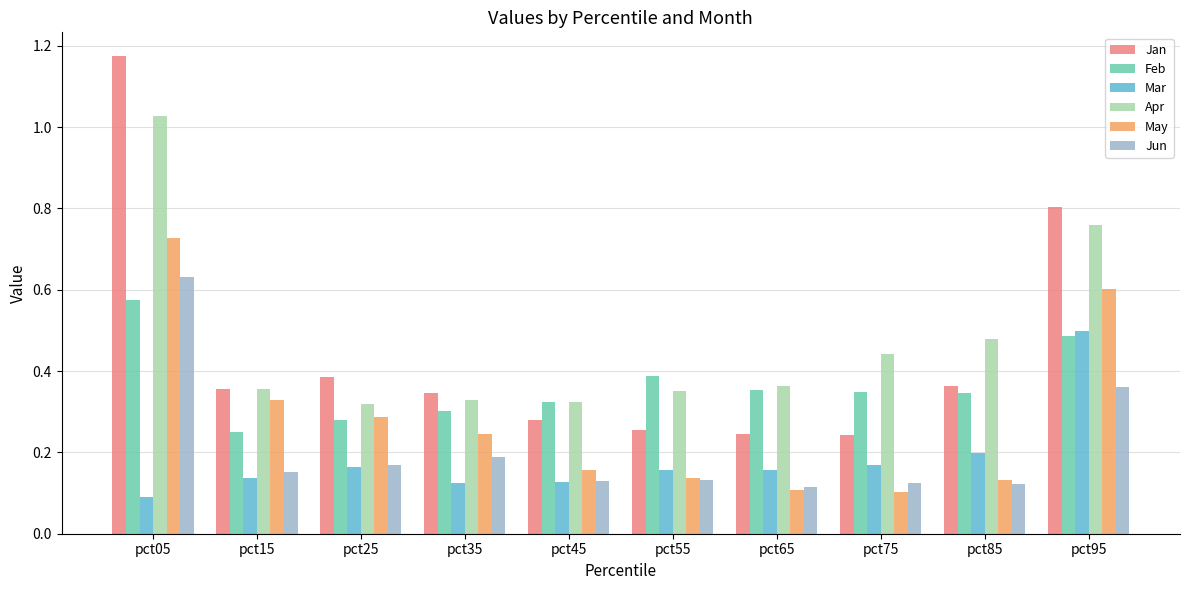

List the series in order of their peak value, highest first.

Jan, Apr, May, Jun, Feb, Mar